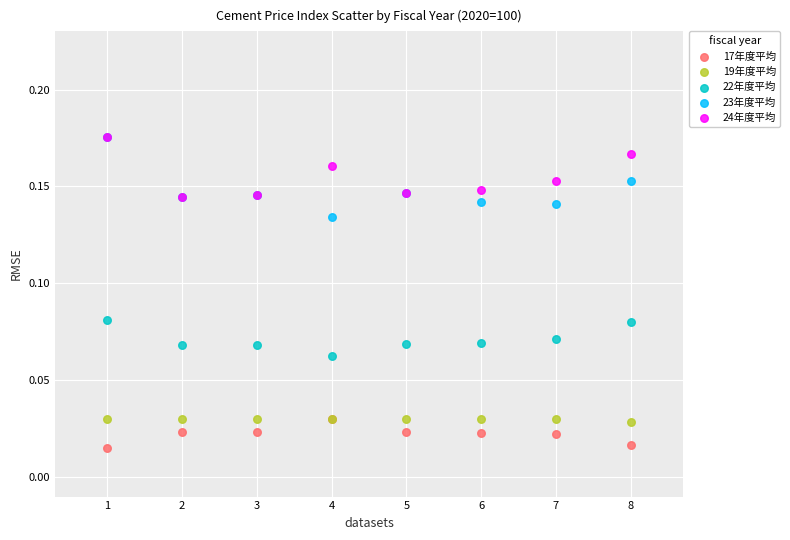

Which series contains the lowest Y value?

17年度平均